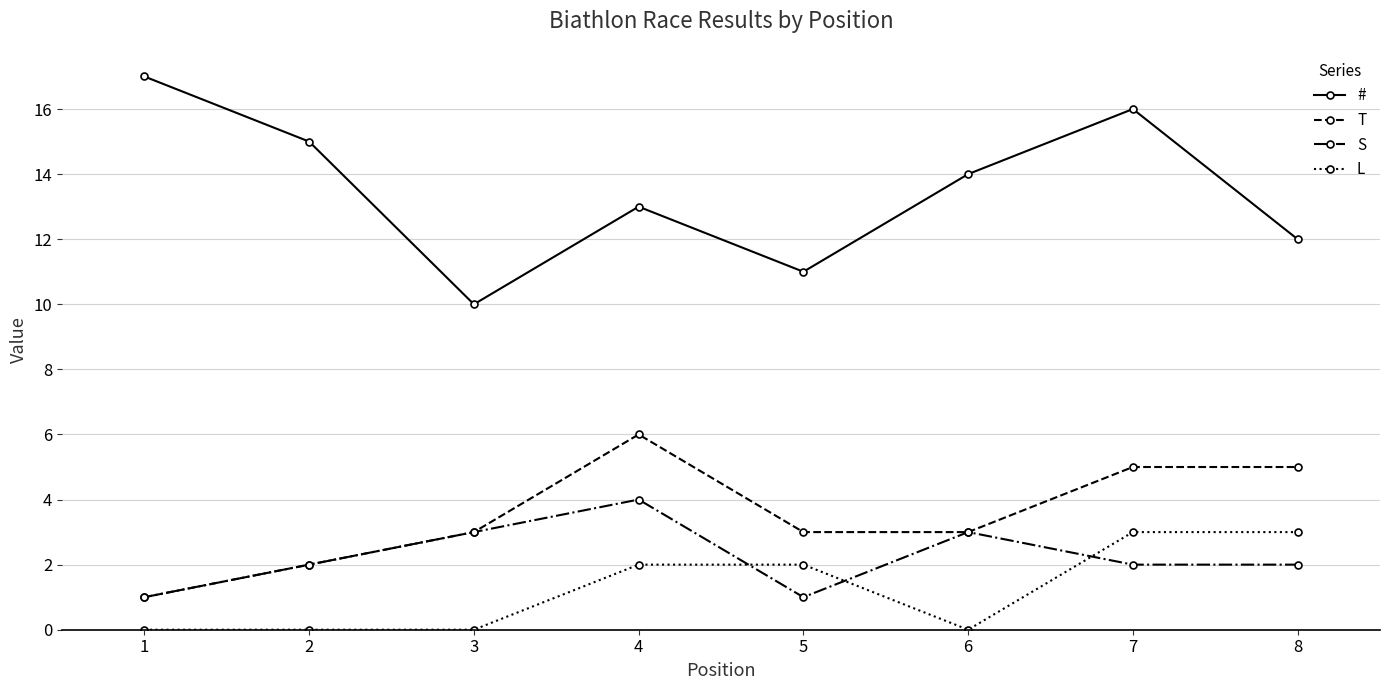

True or false: S has more than 0 interior local peaks.

True